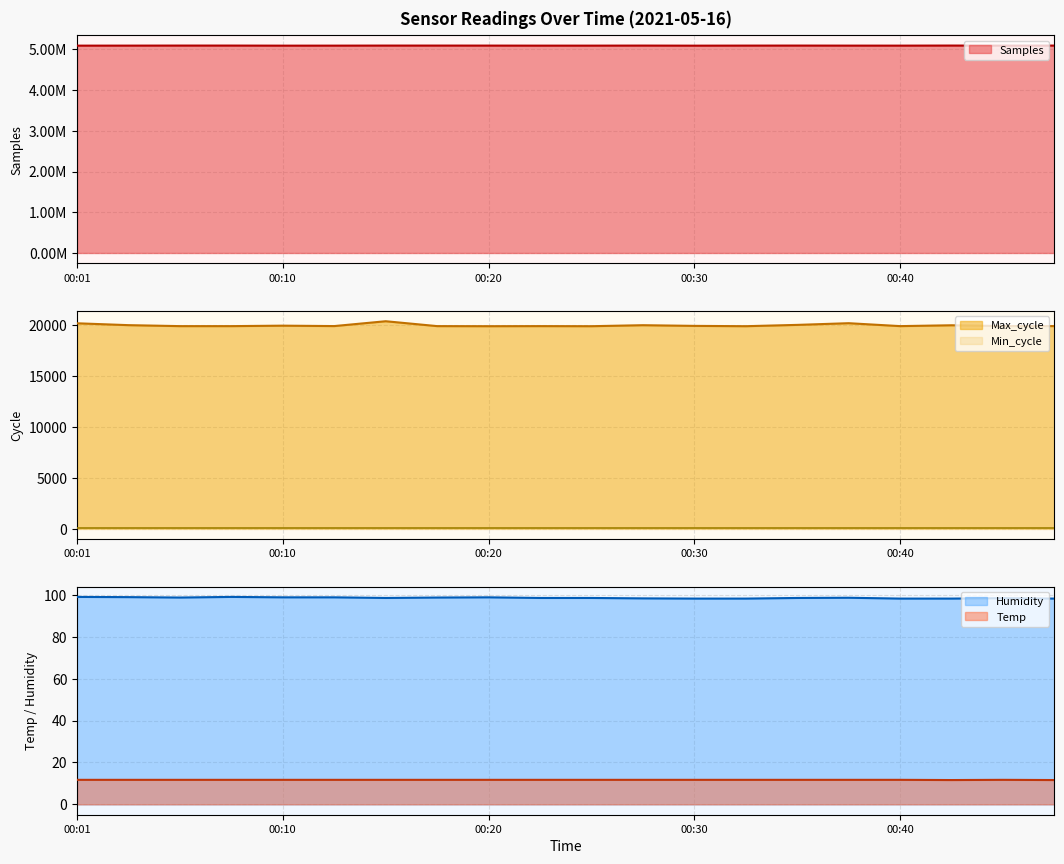

Which series changed the most between 00:08 and 00:32?

Samples